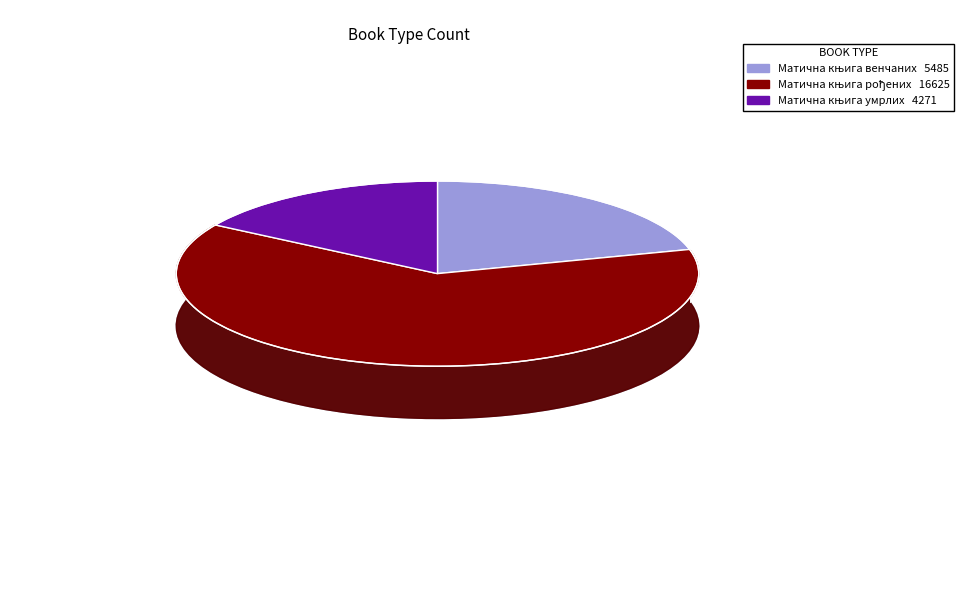

To the nearest percent, what is the difference between the Матична књига умрлих and Матична књига рођених slice percentages?

47%